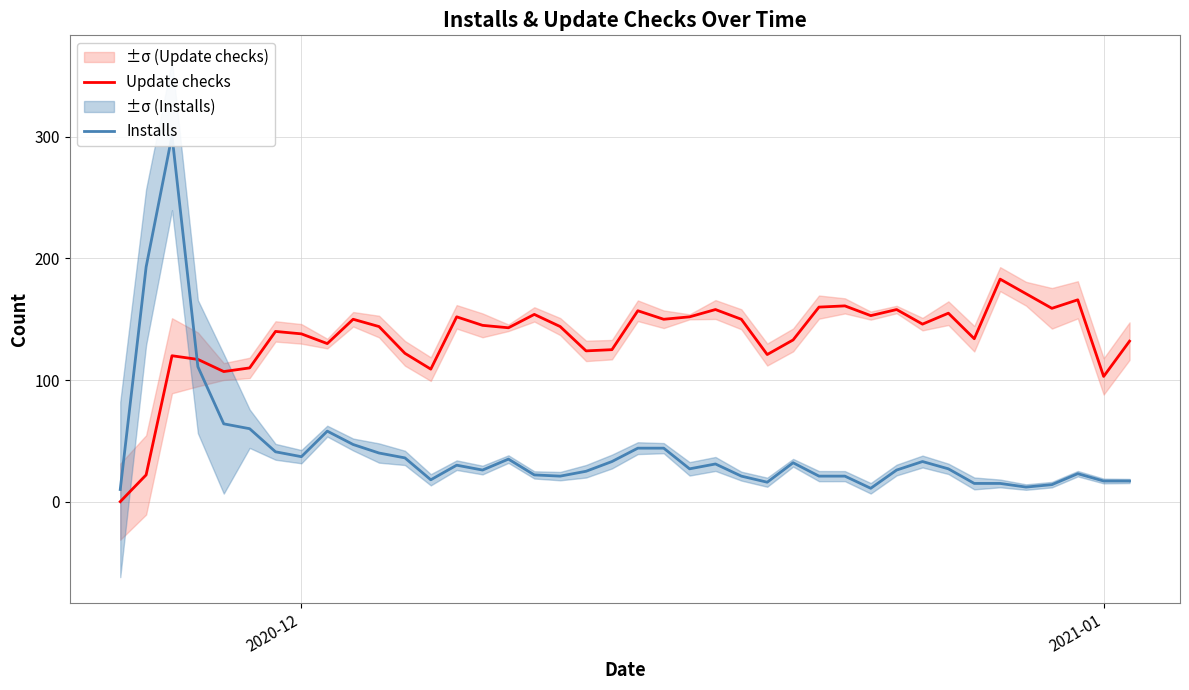

What is the highest value of the Update checks series?

183